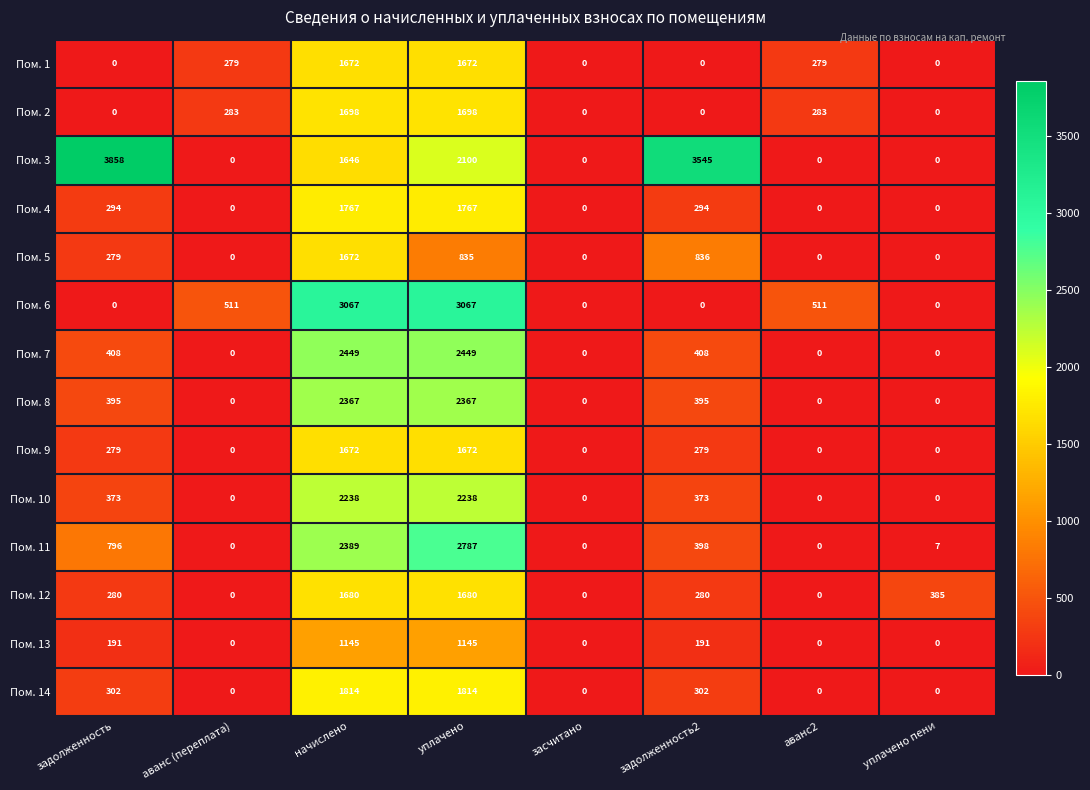

What is the maximum value for Пом. 1?

1672